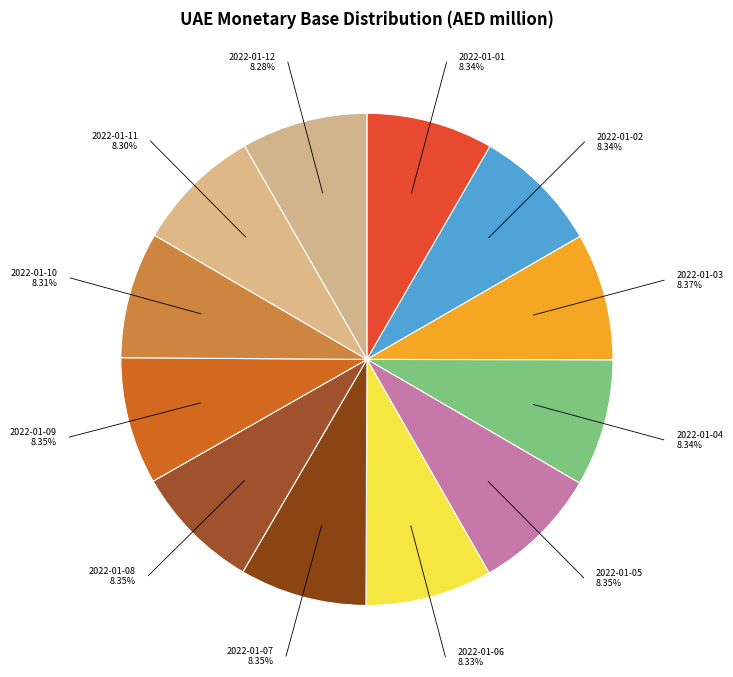

How many slices are in this pie chart?

12